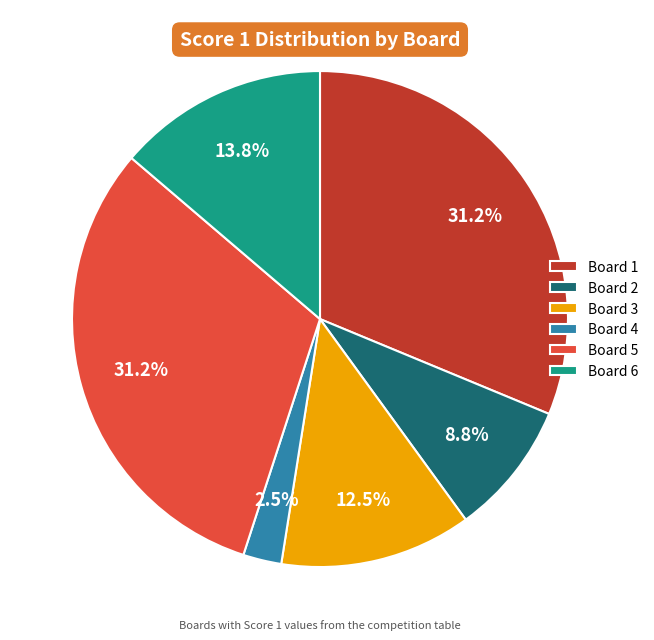

Do Board 1 and Board 5 together represent more than half of the pie?

Yes